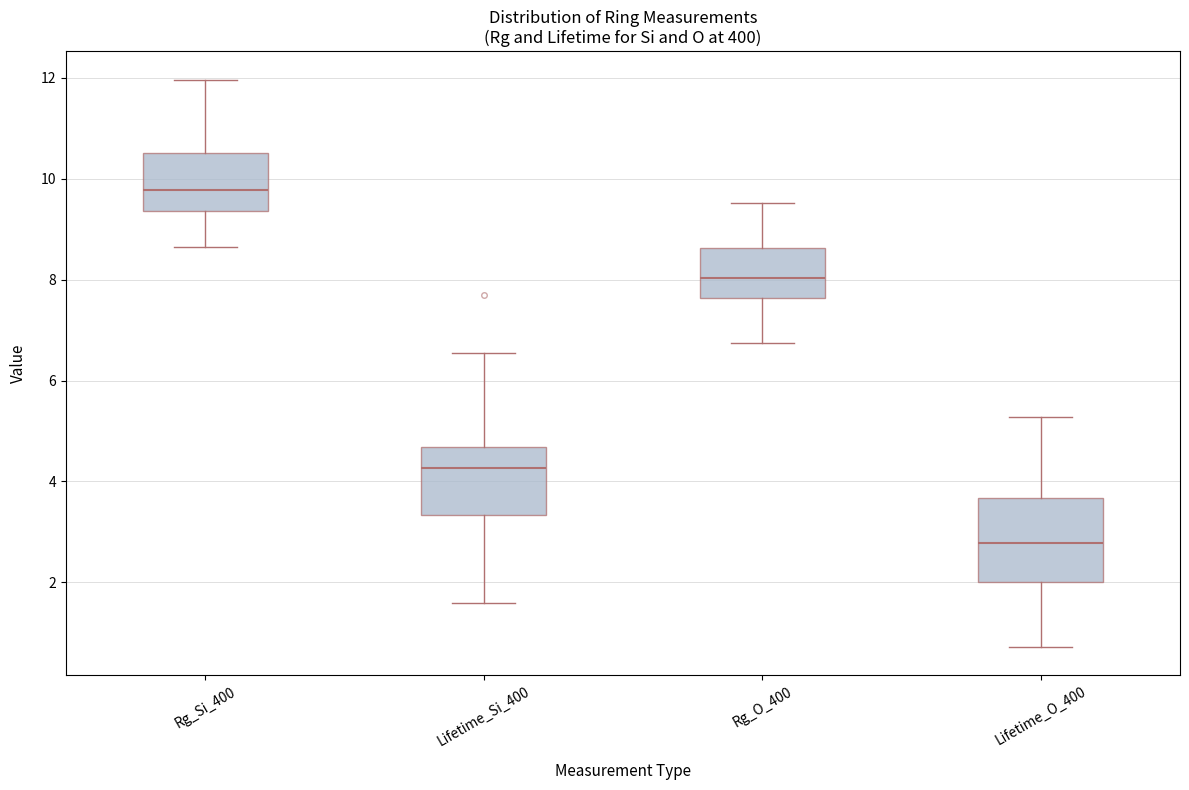

Which box is the tallest, from its lower edge to its upper edge?

Lifetime_O_400